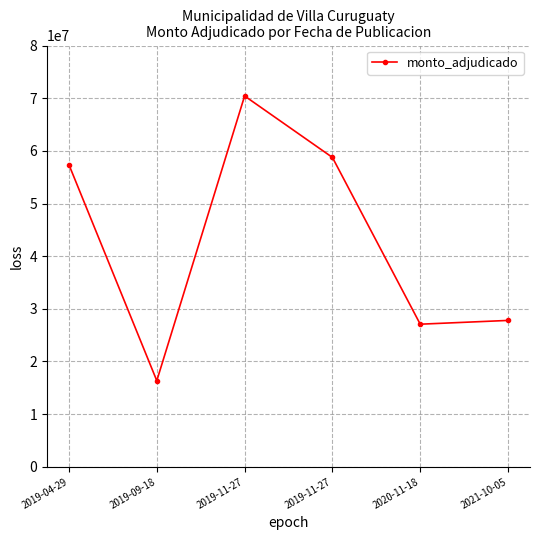

Reading left to right, extract all data points from this chart.

57350000	16350000	70422000	58750000	27082487	27798998